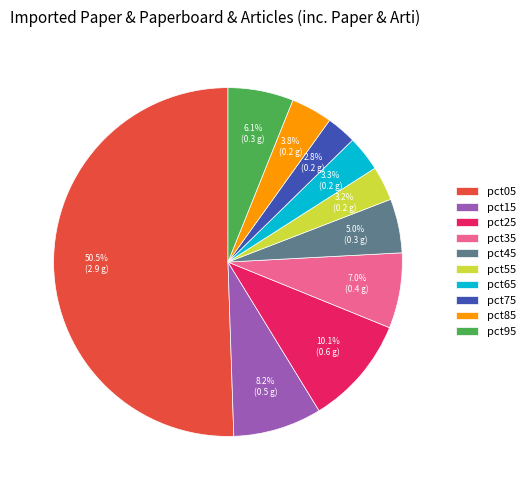

Which slice is the largest?

pct05